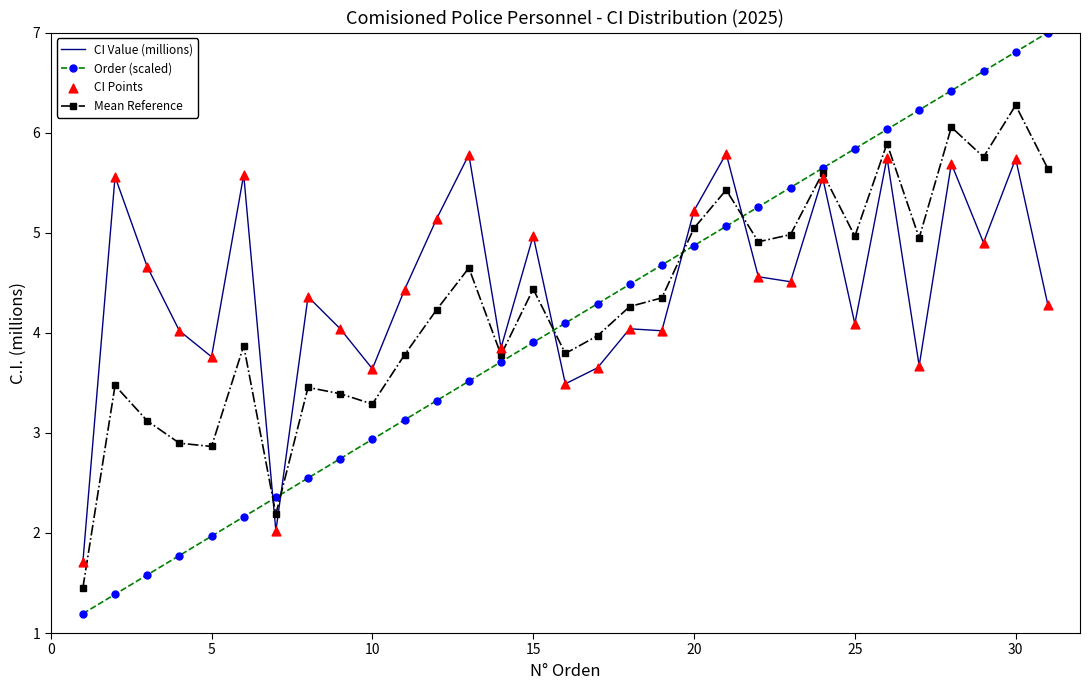

Which series has the largest range (max minus min)?

Order (scaled)